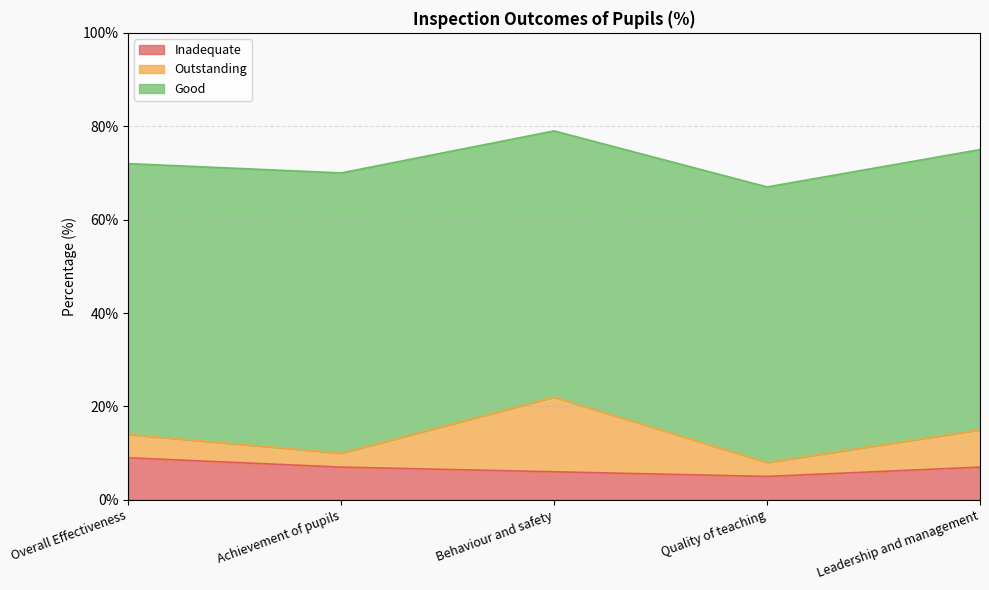

What is the difference between the maximum and minimum values in the Outstanding series?

13